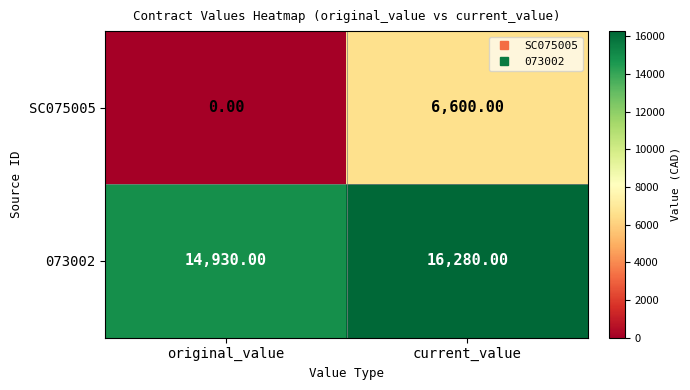

What is the difference between the highest and lowest values at current_value?

9680